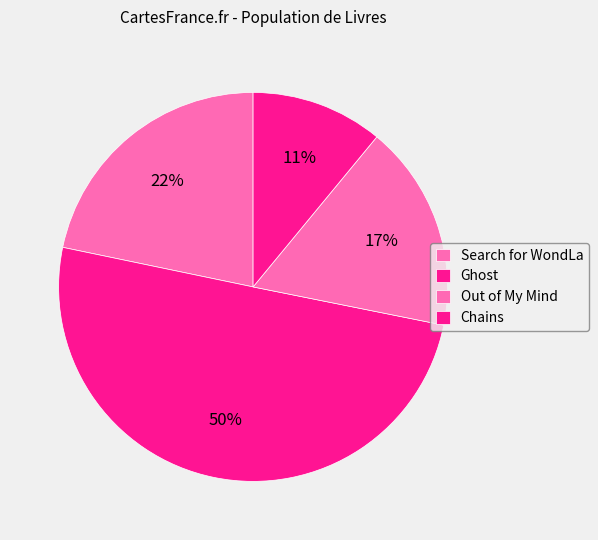

Which slice is the largest?

Ghost